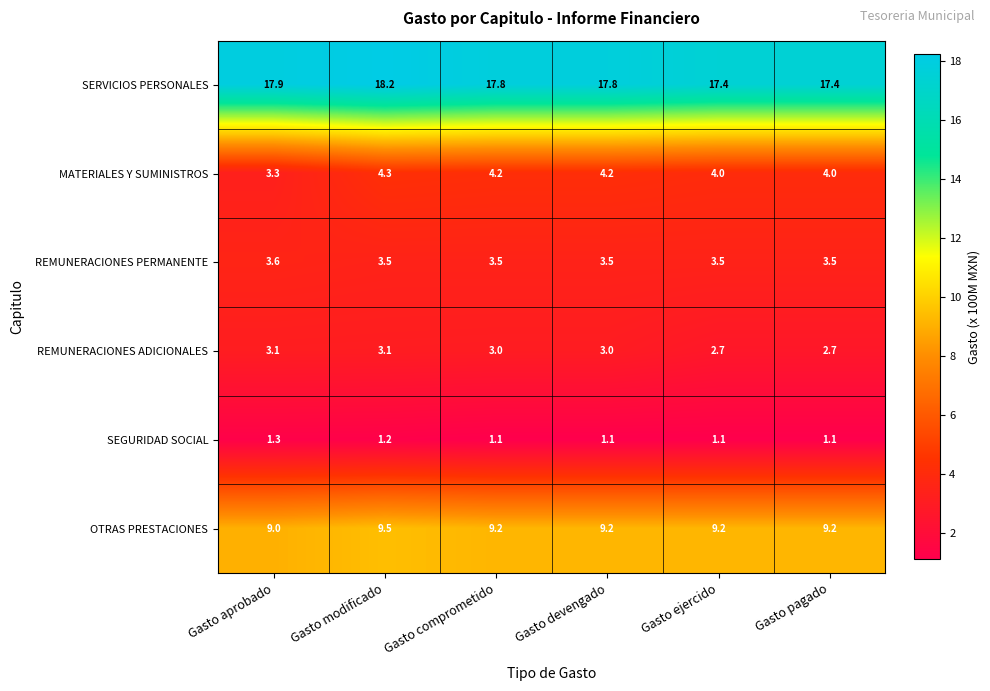

What is the spread (max minus min) of values at Gasto aprobado?

16.6